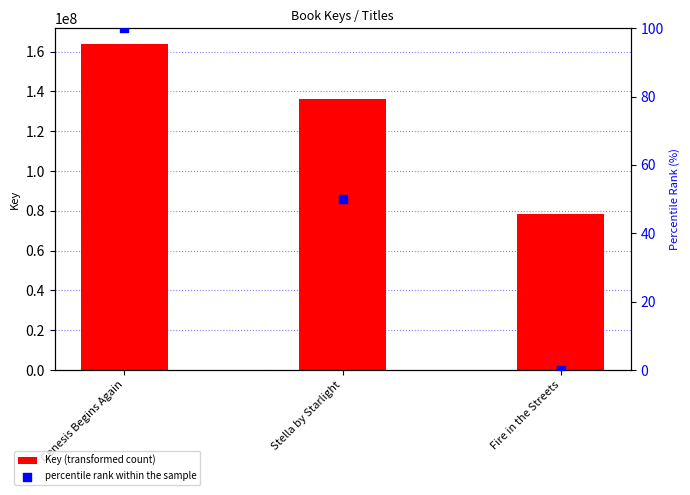

What is the total value across all series at Stella by Starlight?

136319526